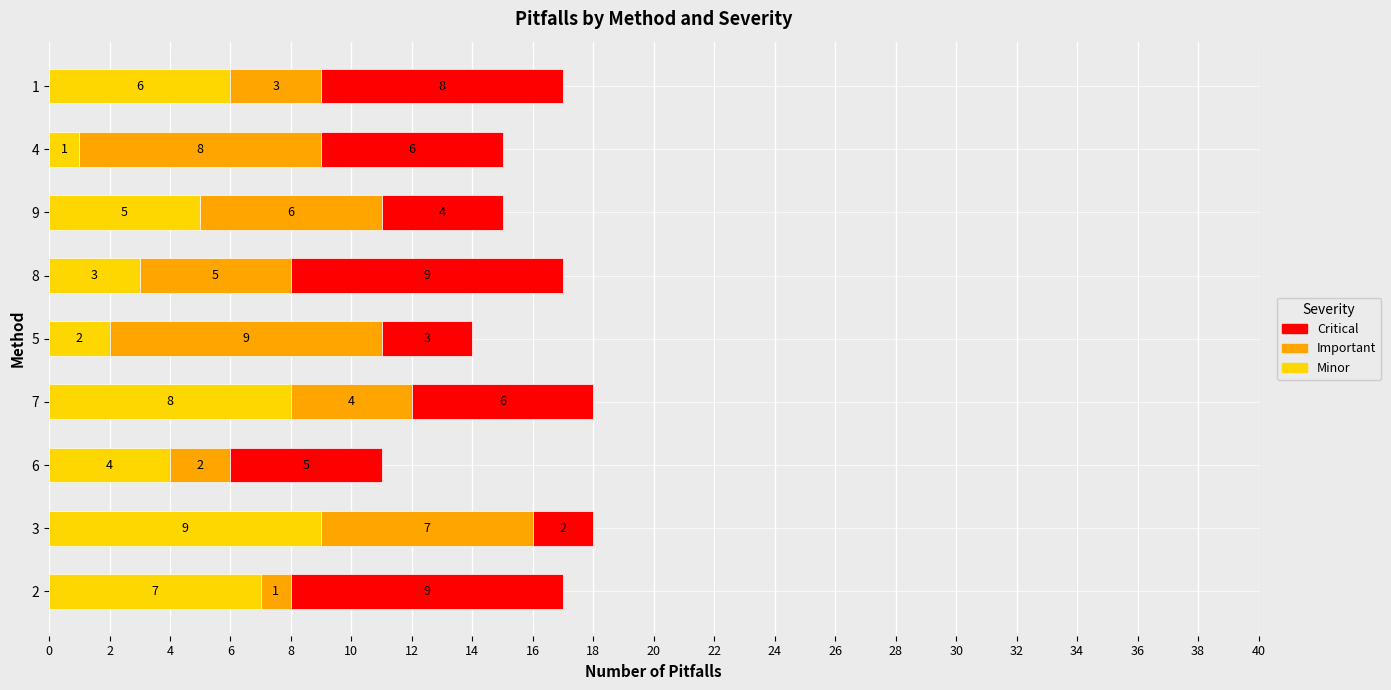

The value of Minor at 9 is 7. True or false?

False